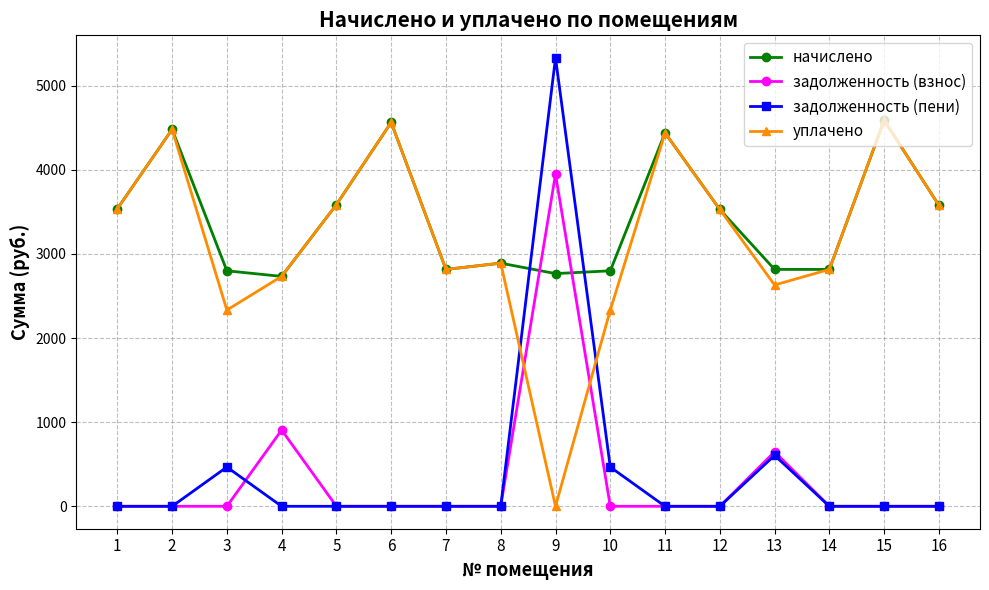

How many intersections are there between задолженность (взнос) and уплачено?

2